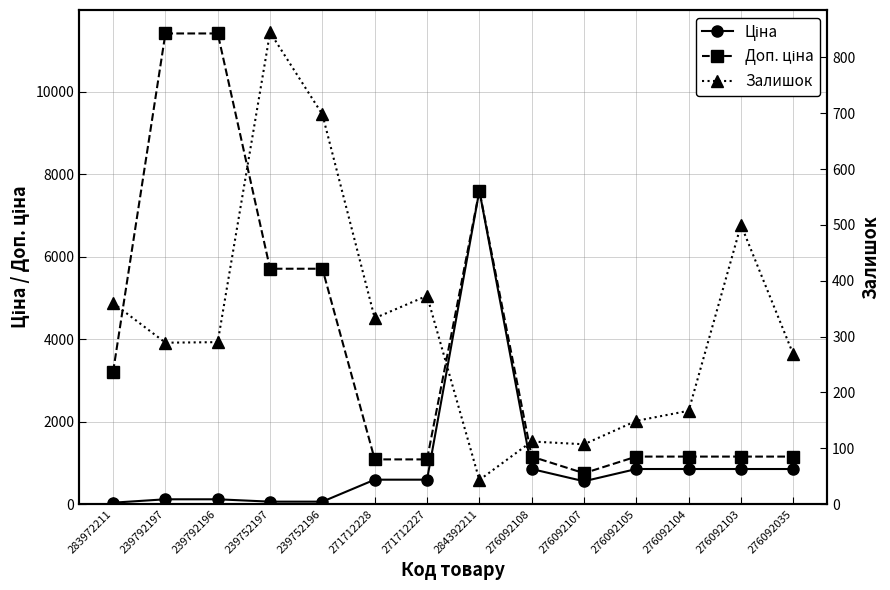

Reading left to right, list all the values displayed in this chart.

Ціна: 283972211=32.0	239792197=114.1	239792196=114.1	239752197=57.0	239752196=57.0	271712228=589.9	271712227=589.9	284392211=7596.5	276092108=848.4	276092107=551.5	276092105=848.4	276092104=848.4	276092103=848.4	276092035=848.4
Доп. ціна: 283972211=3205.0	239792197=11410.0	239792196=11410.0	239752197=5705.0	239752196=5705.0	271712228=1081.7	271712227=1081.7	284392211=7596.5	276092108=1149.7	276092107=747.0	276092105=1149.7	276092104=1149.7	276092103=1149.7	276092035=1149.7
Залишок: 283972211=360.0	239792197=289.0	239792196=290.0	239752197=845.0	239752196=698.0	271712228=333.0	271712227=373.0	284392211=43.0	276092108=112.0	276092107=107.0	276092105=149.0	276092104=167.0	276092103=500.0	276092035=268.0